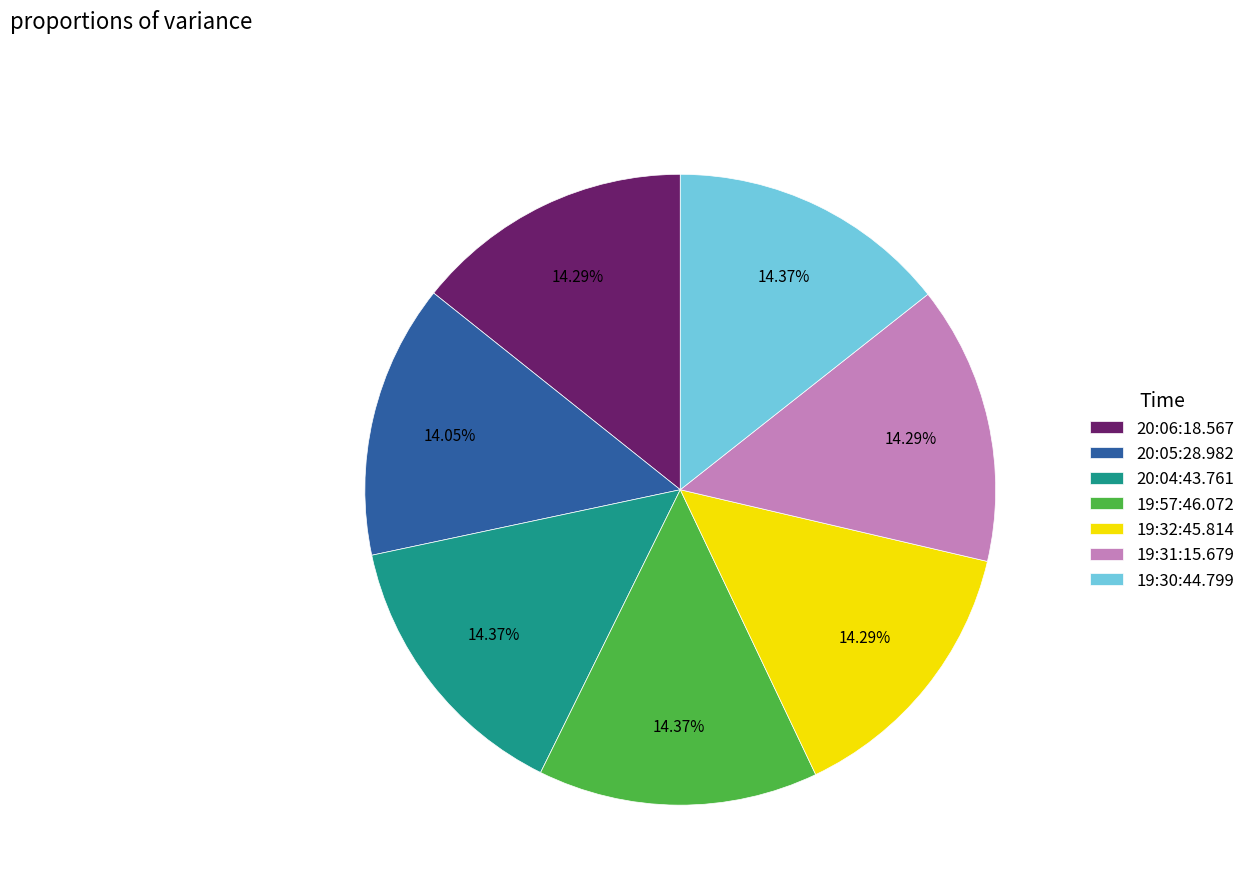

Does 19:57:46.072 represent more than half of the total?

No